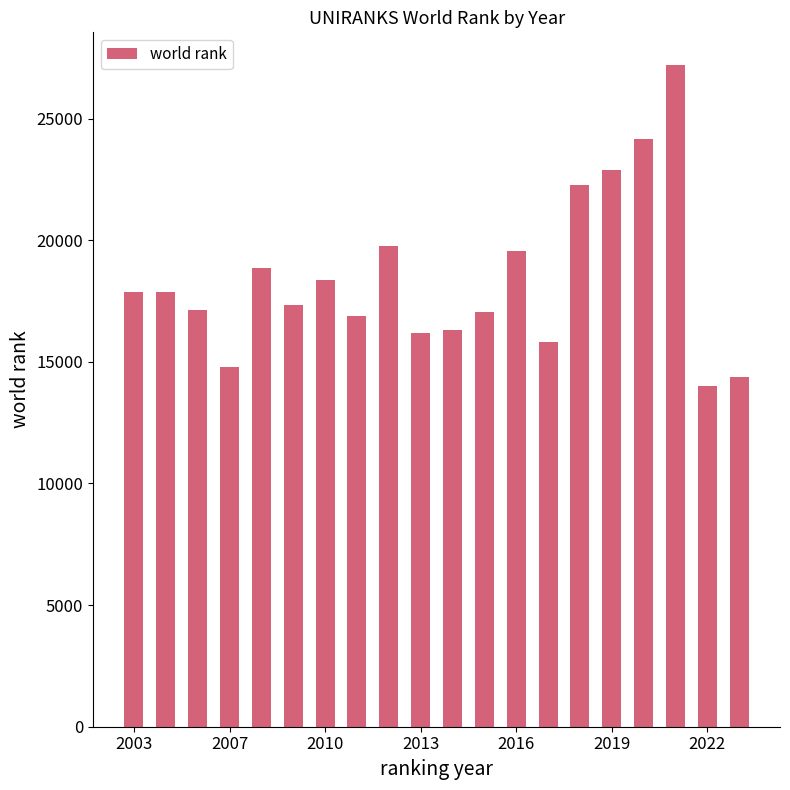

Are the bars horizontal?

No